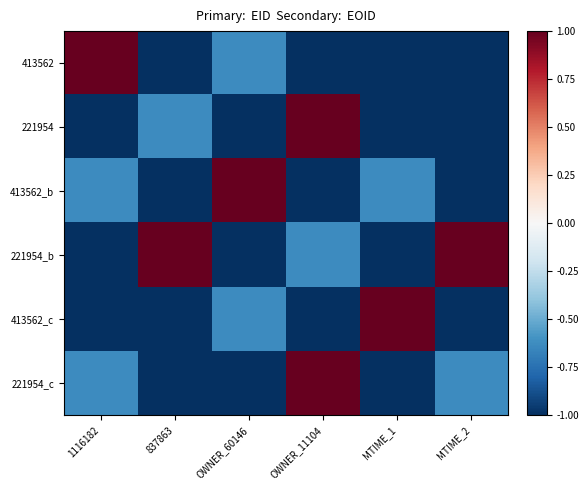

At which category does the chart reach its peak across all series?

1116182